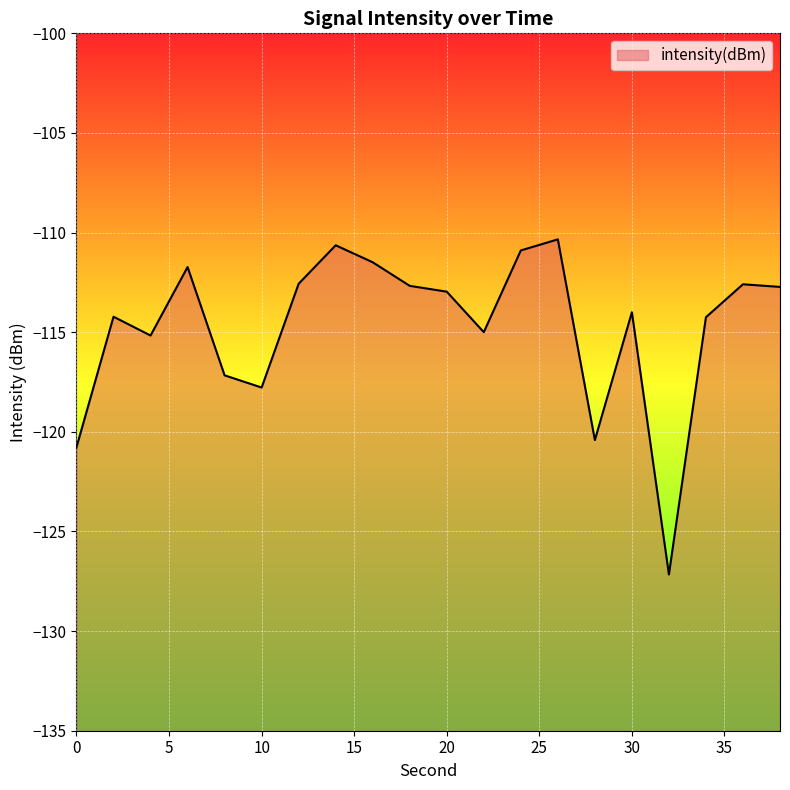

How many lines are shown in the chart?

1